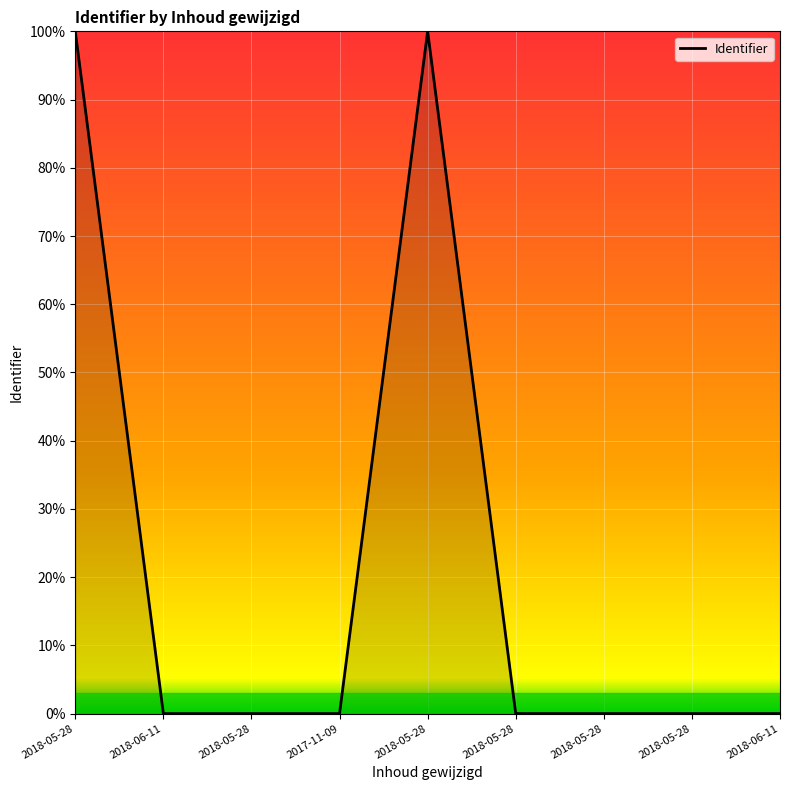

Does the chart display data point markers on the line(s)?

No